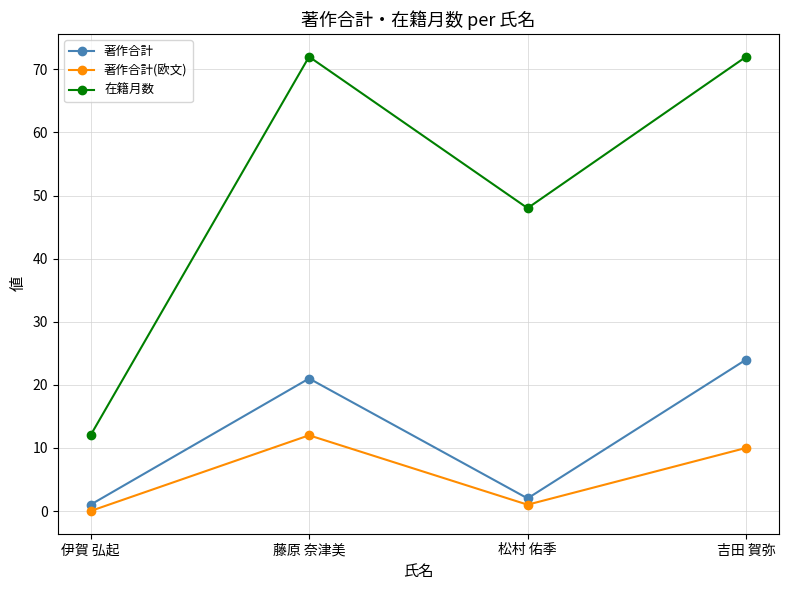

In 著作合計(欧文), how many points are higher than both neighbors (excluding endpoints)?

1